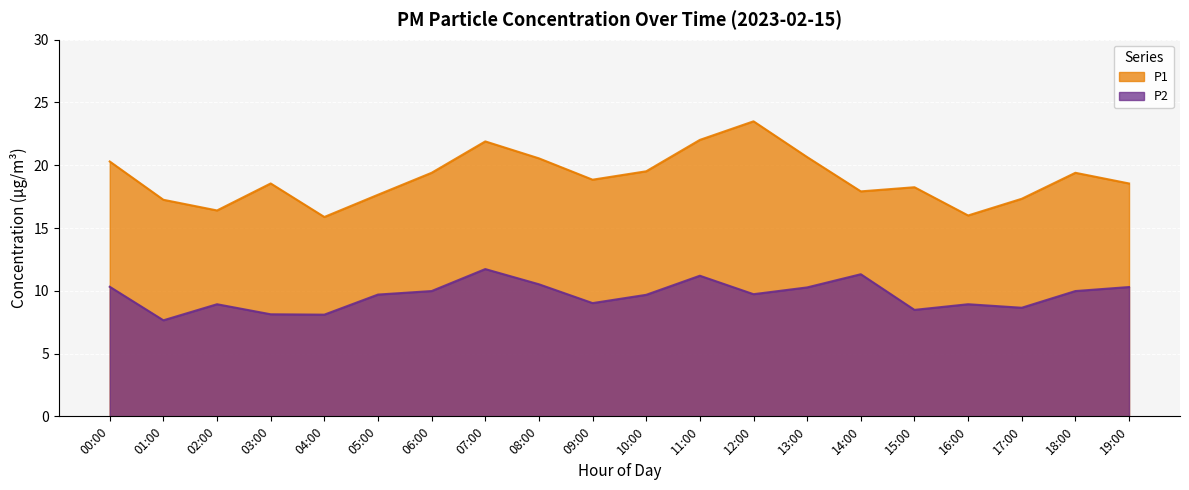

Reading right to left, transcribe all the data shown in this chart.

P1: 18.6	19.4	17.3	16.0	18.2	17.9	20.6	23.5	22.0	19.5	18.9	20.6	21.9	19.4	17.6	15.9	18.6	16.4	17.2	20.3
P2: 10.3	10.0	8.7	8.9	8.5	11.3	10.3	9.7	11.2	9.7	9.0	10.5	11.7	10.0	9.7	8.1	8.1	8.9	7.7	10.3